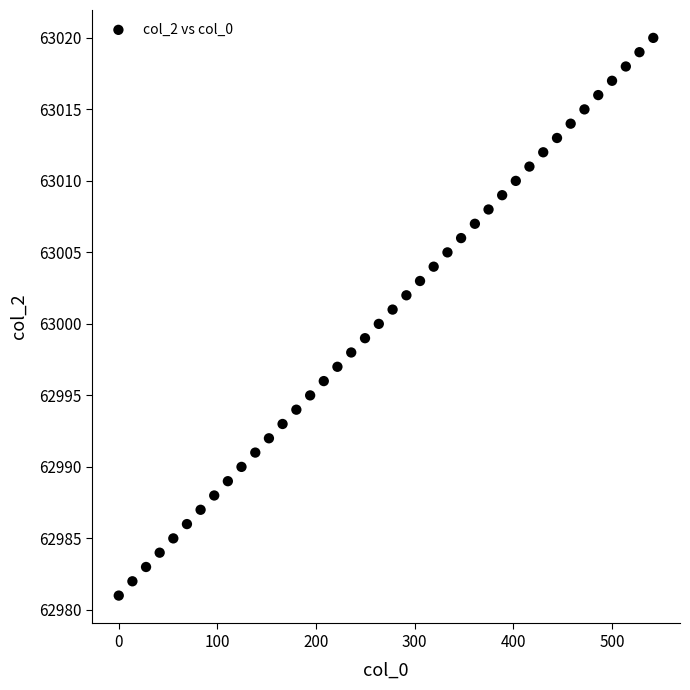

What is the range of Y values (max minus min)?

39